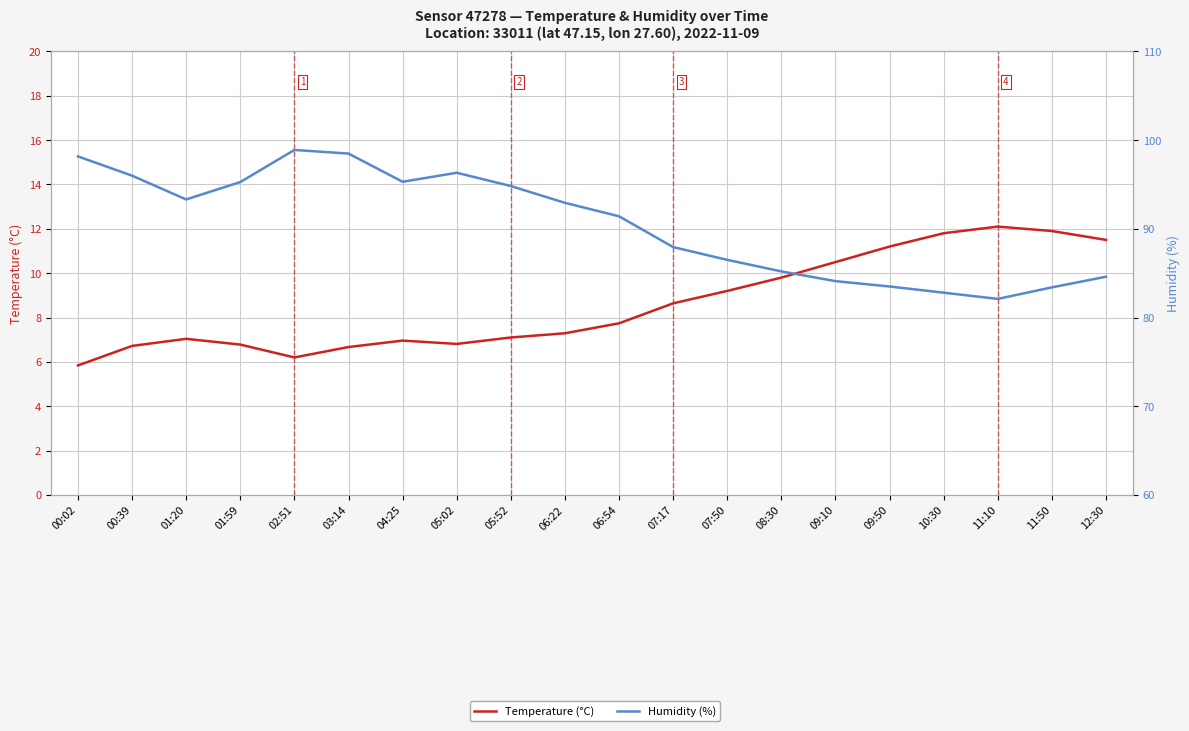

True or false: Temperature (°C) has a value of 8.6 at 07:17.

True